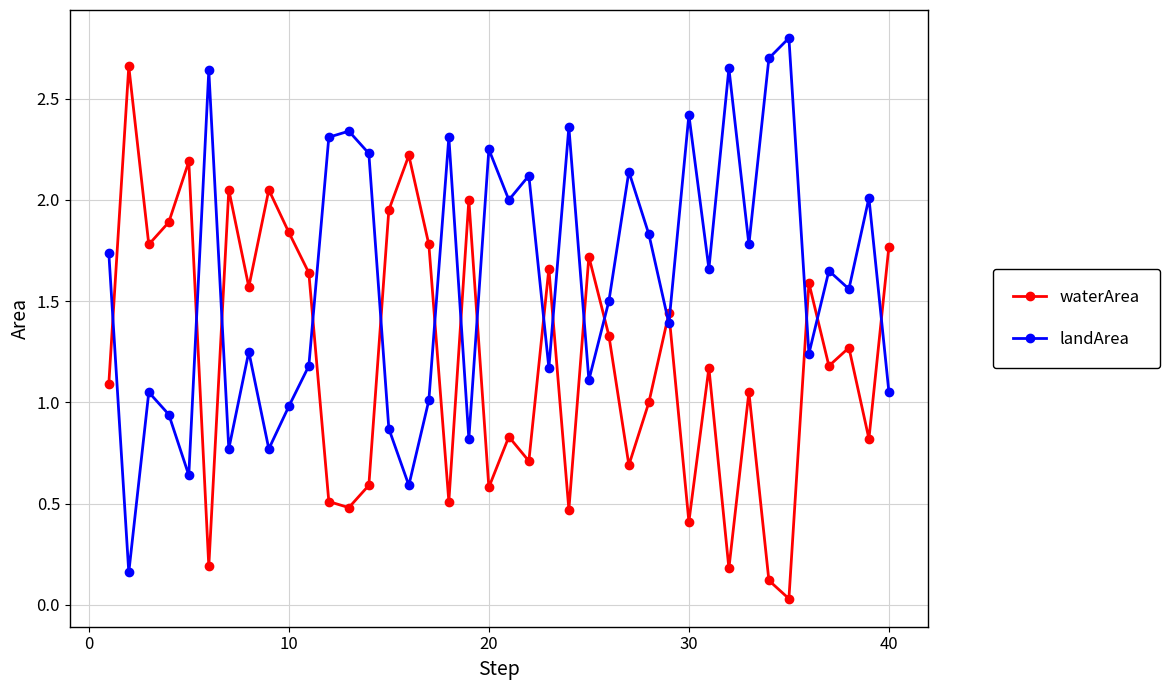

True or false: waterArea has more than 2 interior local peaks.

True